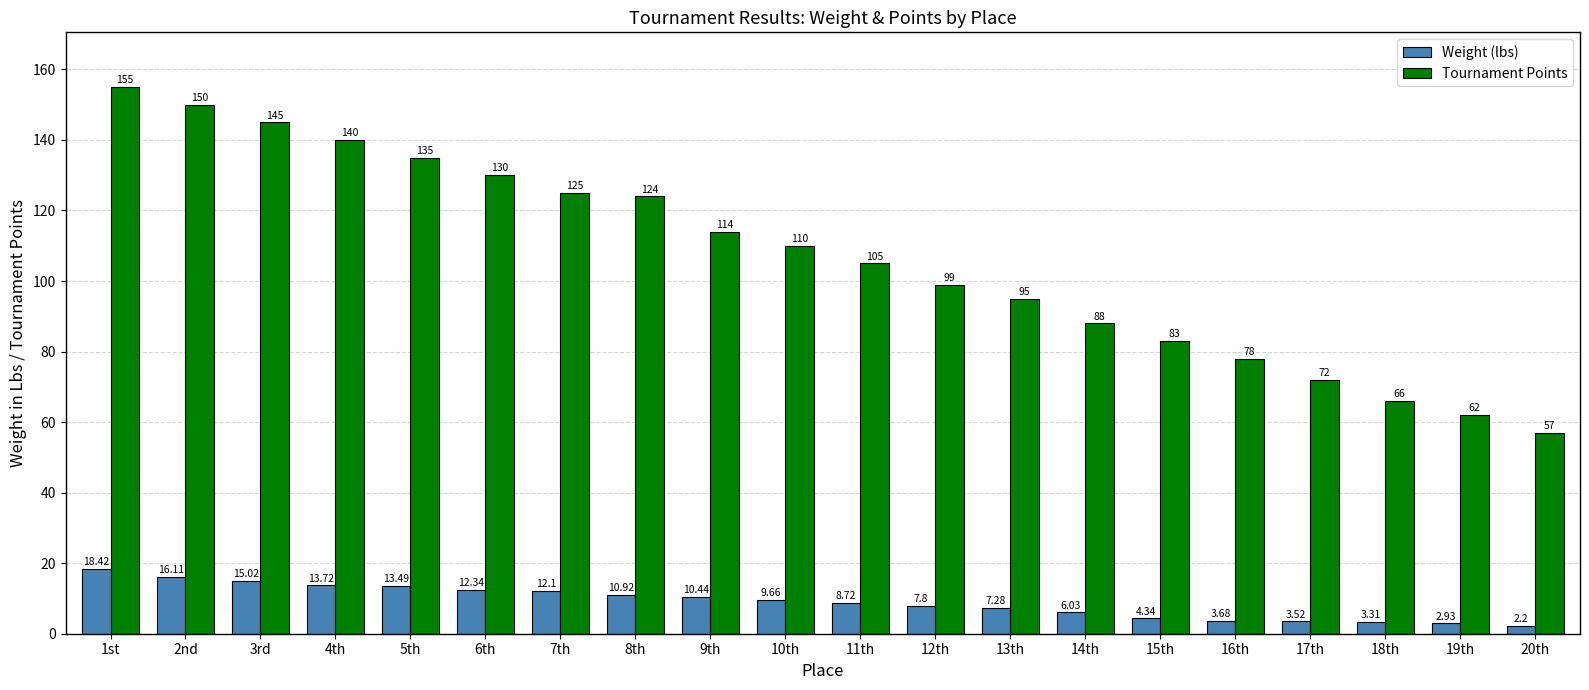

Which series has the widest spread of values?

Tournament Points